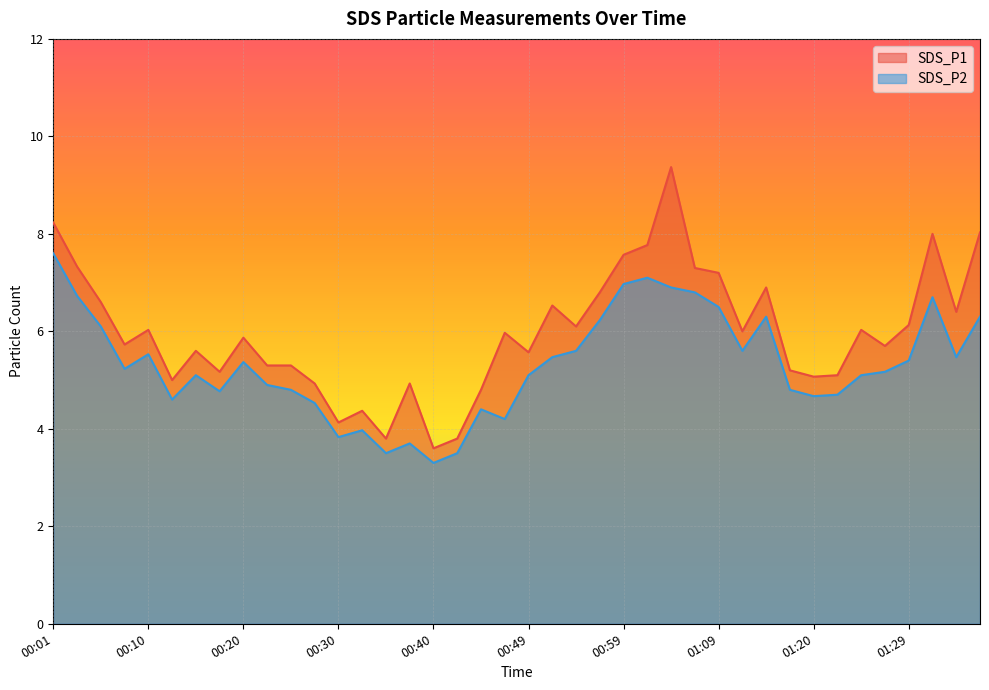

What position from the left is 00:42?

18